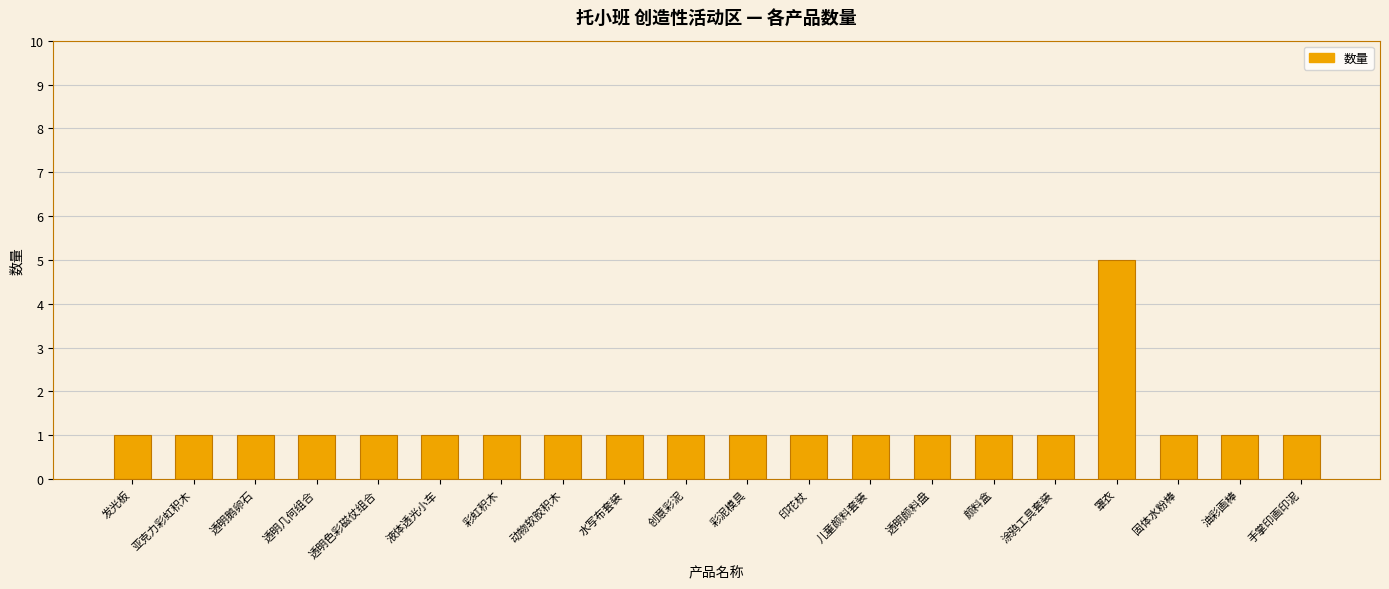

What is the average value?

1